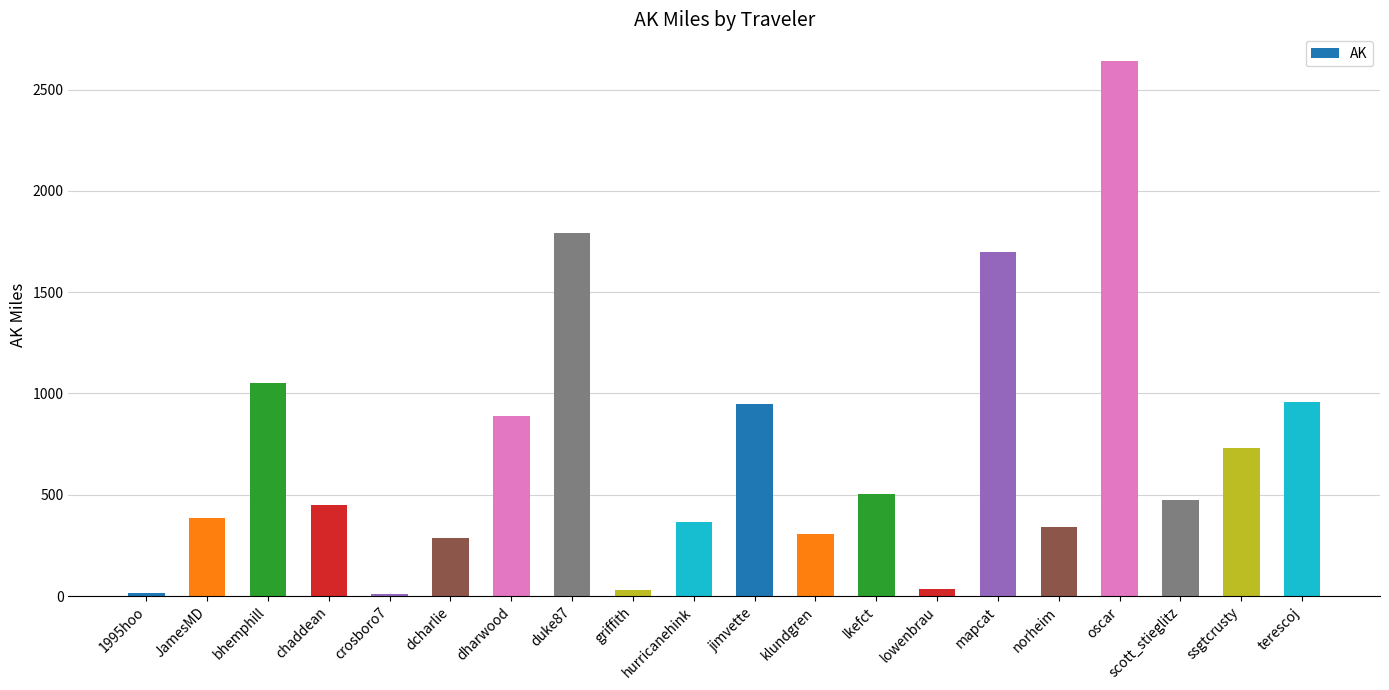

Is it true that the value at mapcat is 1696.7?

True